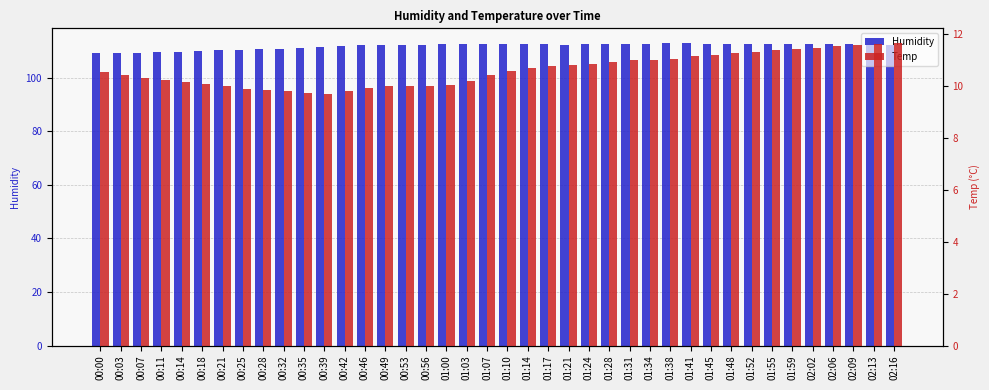

Is the value of Temp at 00:18 greater than the value of Humidity at 01:48?

No